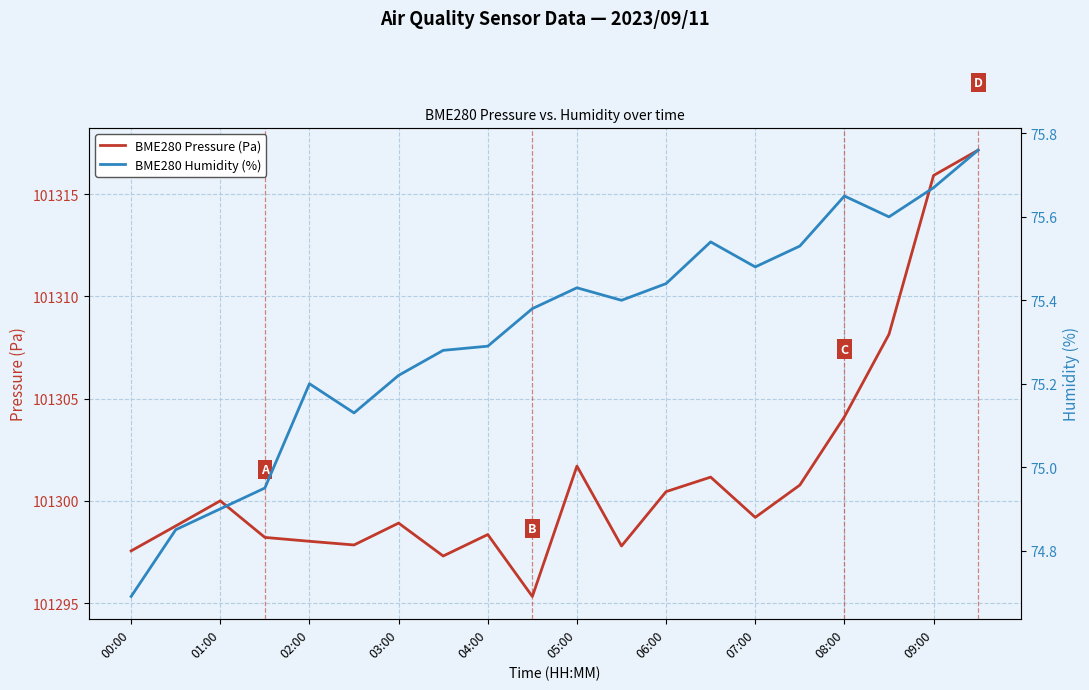

Rank the series by their average value, from highest to lowest.

BME280 Pressure (Pa), BME280 Humidity (%)